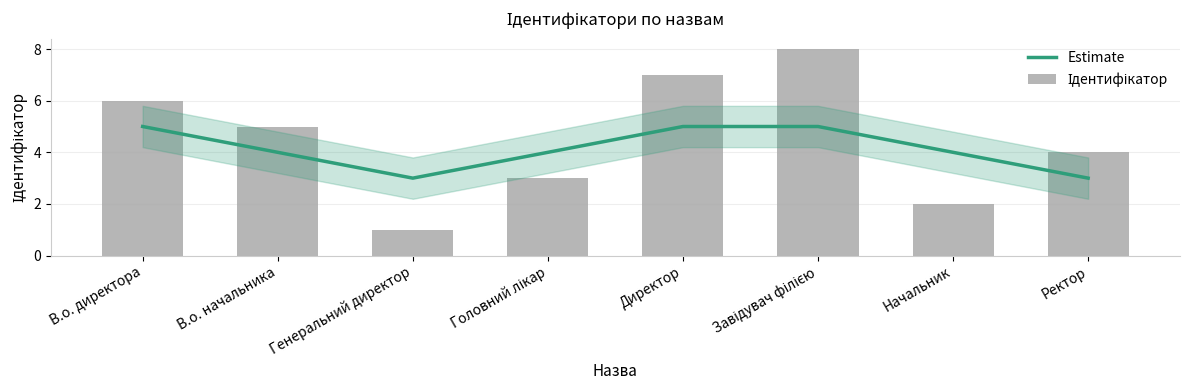

Reading left to right, what are all the values shown in this chart?

Estimate: 5	4	3	4	5	5	4	3
Ідентифікатор: 6	5	1	3	7	8	2	4